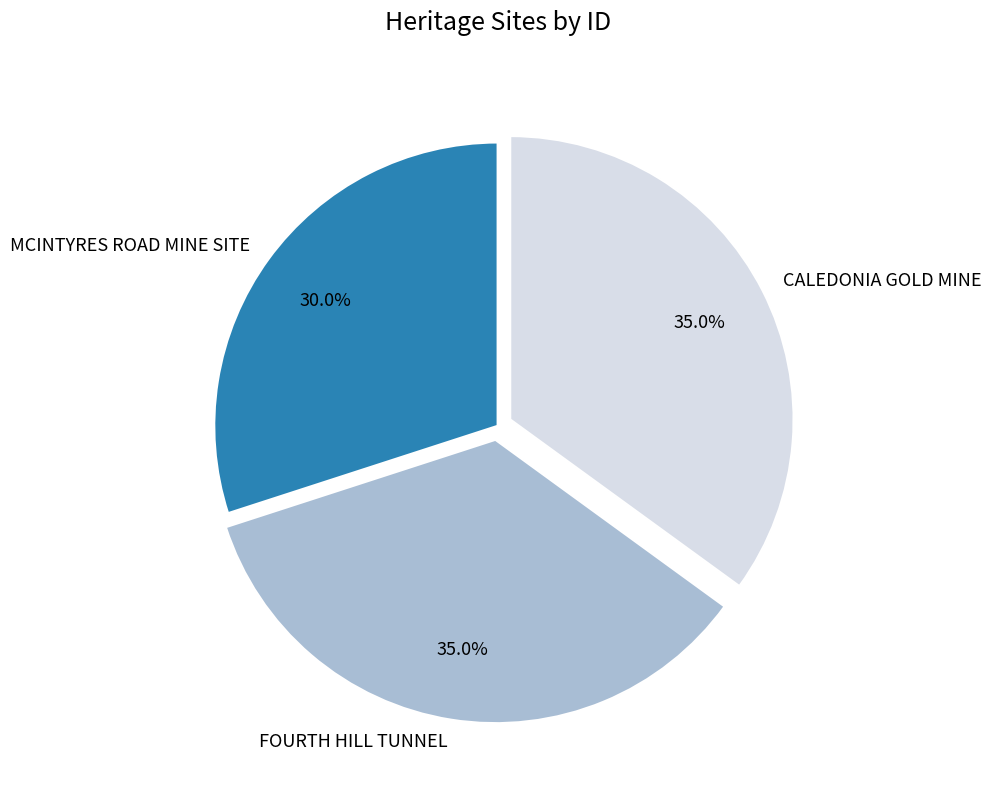

To the nearest percent, what is the combined percentage of FOURTH HILL TUNNEL and CALEDONIA GOLD MINE?

70%